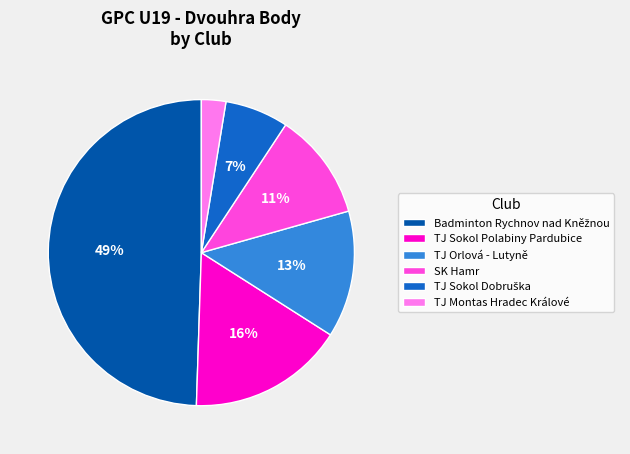

The TJ Montas Hradec Králové slice represents 3% of the pie. True or false?

True